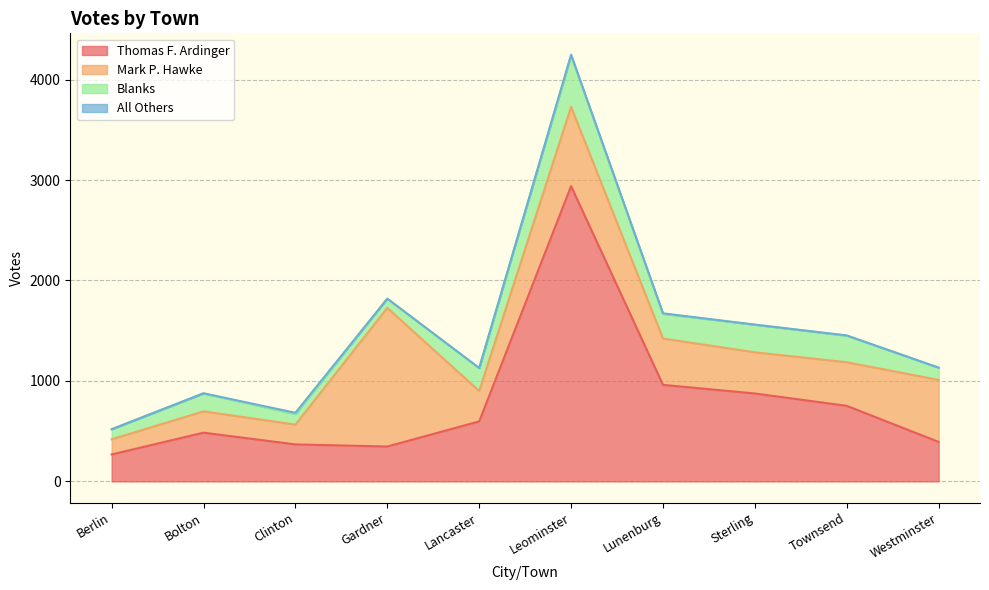

At which label does Mark P. Hawke first exceed 434?

Gardner